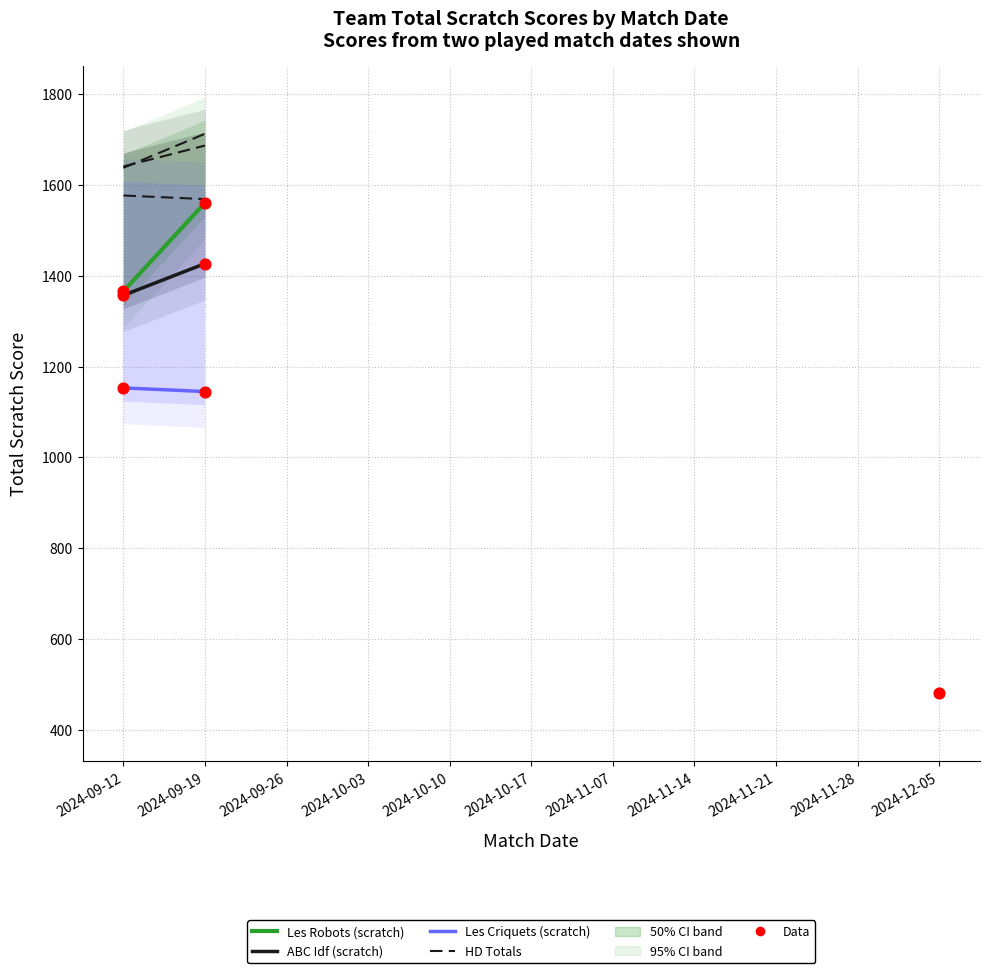

At how many categories does at least one series exceed 1452?

2